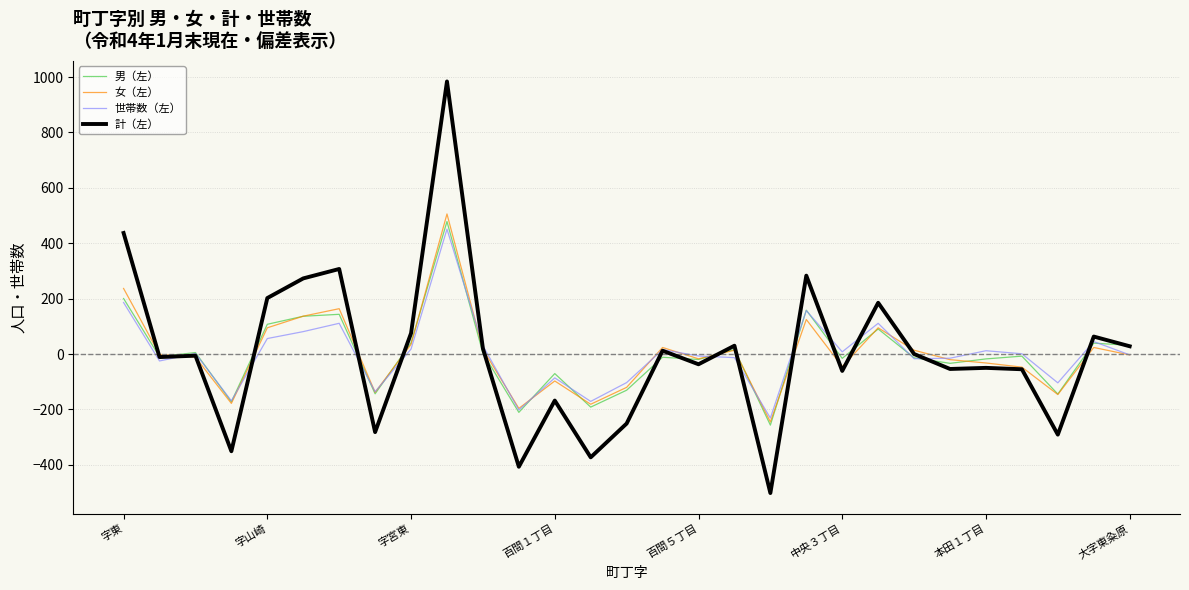

What are all the series names shown in the legend?

男（左）, 女（左）, 世帯数（左）, 計（左）